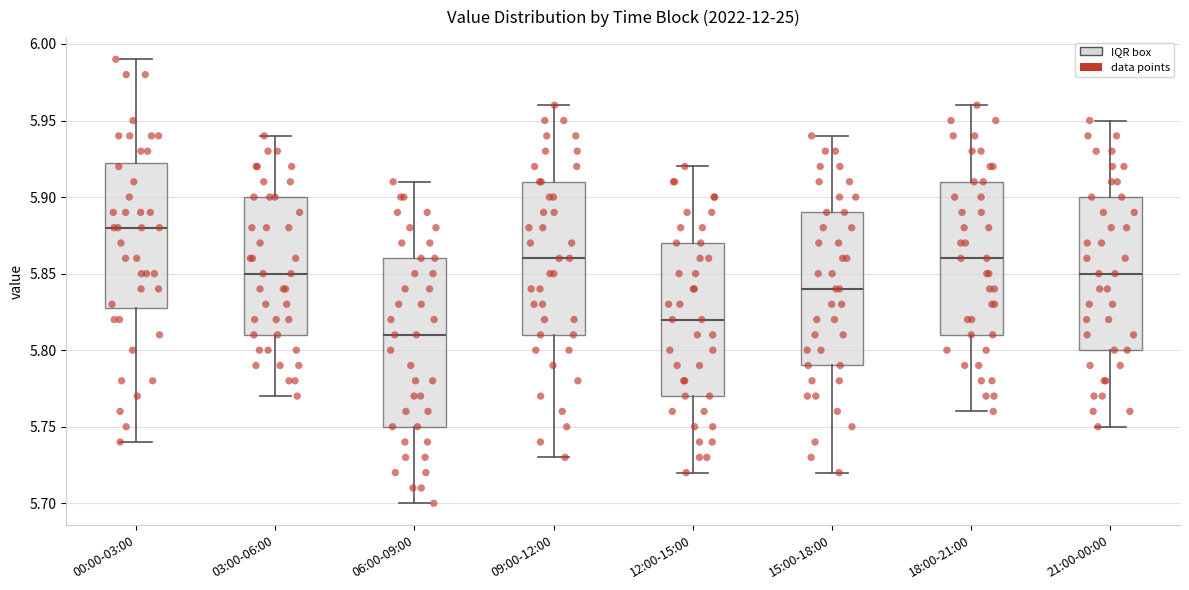

Reading left to right, transcribe this box plot: for each box, give where its median line is, the range the box spans, and where its two whiskers end, as read against the y-axis. The values are not printed on the chart, so give them approximately, as read against the axis.

00:00-03:00: median 5.880, box 5.830 to 5.925, whiskers 5.740 to 5.990
03:00-06:00: median 5.850, box 5.810 to 5.900, whiskers 5.770 to 5.940
06:00-09:00: median 5.810, box 5.750 to 5.860, whiskers 5.700 to 5.910
09:00-12:00: median 5.860, box 5.810 to 5.910, whiskers 5.730 to 5.960
12:00-15:00: median 5.820, box 5.770 to 5.870, whiskers 5.720 to 5.920
15:00-18:00: median 5.840, box 5.790 to 5.890, whiskers 5.720 to 5.940
18:00-21:00: median 5.860, box 5.810 to 5.910, whiskers 5.760 to 5.960
21:00-00:00: median 5.850, box 5.800 to 5.900, whiskers 5.750 to 5.950